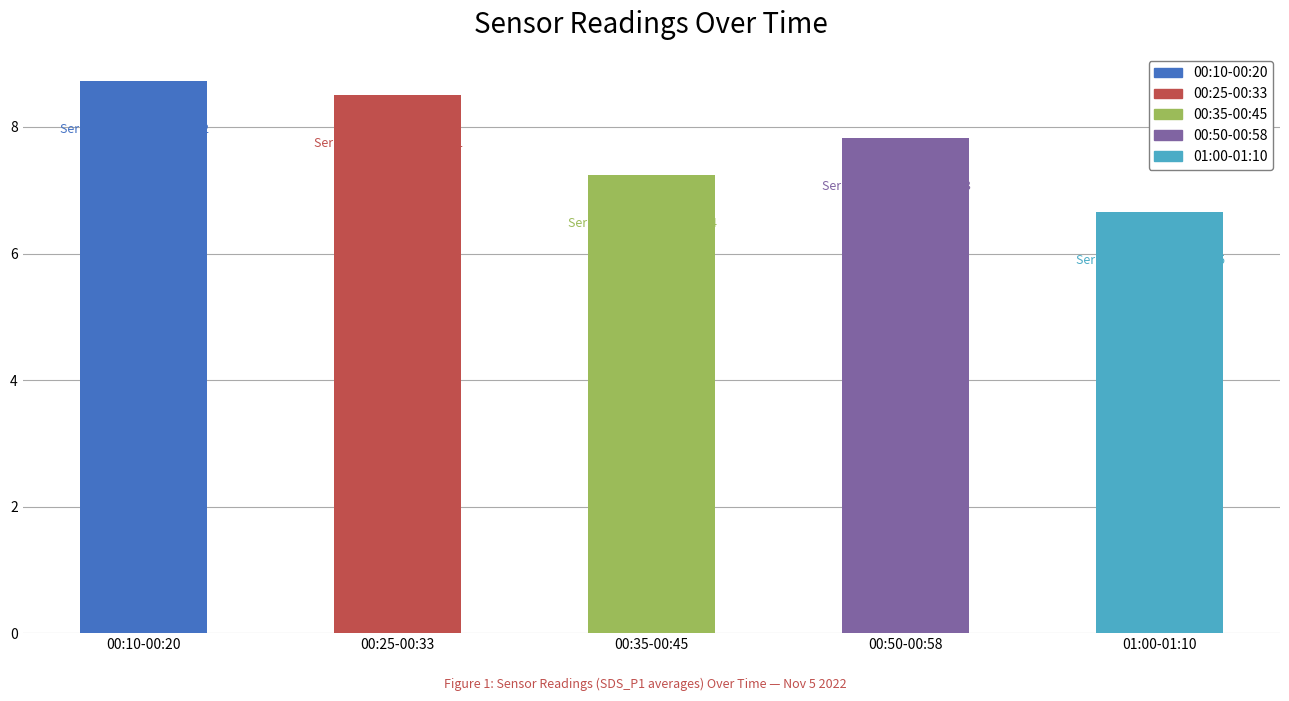

Between 00:10-00:20 and 00:25-00:33, which is larger?

00:10-00:20